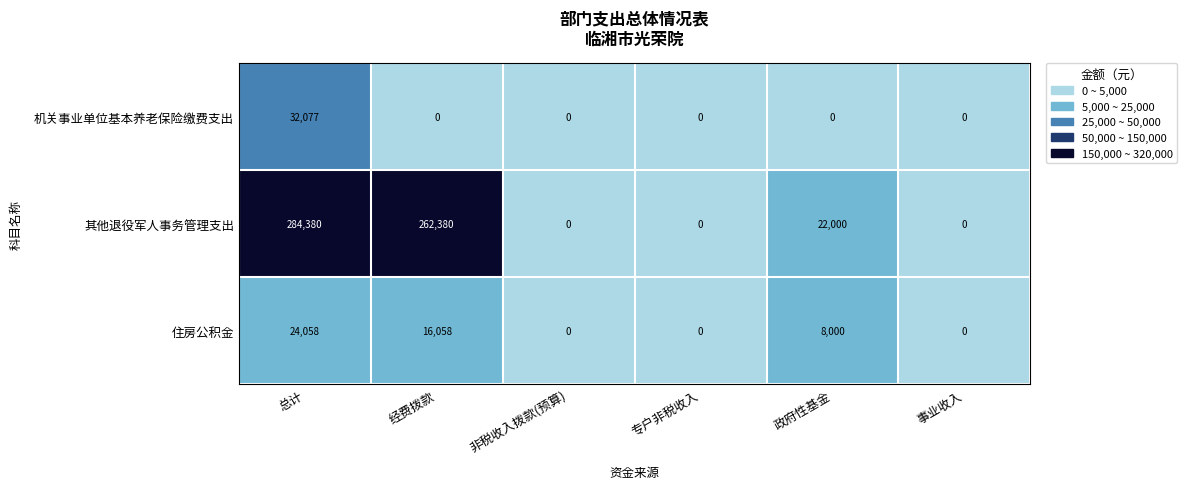

How many categories are shown in the chart?

6